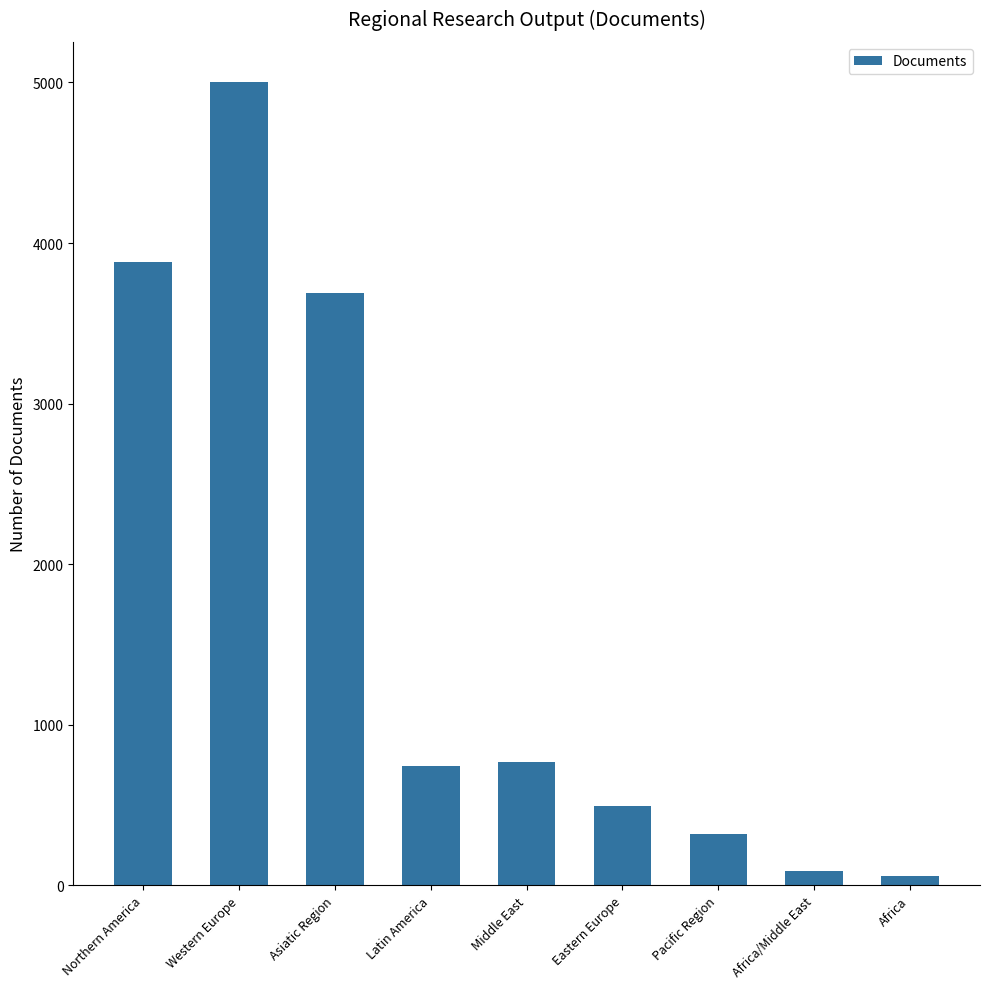

Reading left to right, transcribe all the data shown in this chart.

Northern America=3883	Western Europe=5003	Asiatic Region=3692	Latin America=741	Middle East=769	Eastern Europe=497	Pacific Region=319	Africa/Middle East=87	Africa=61